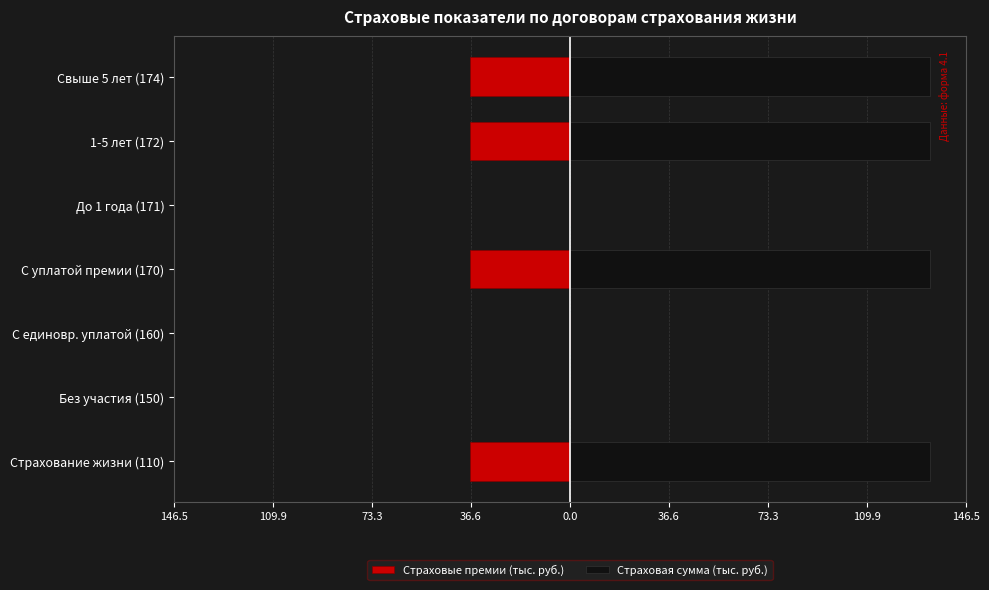

How many data points does each series have?

7